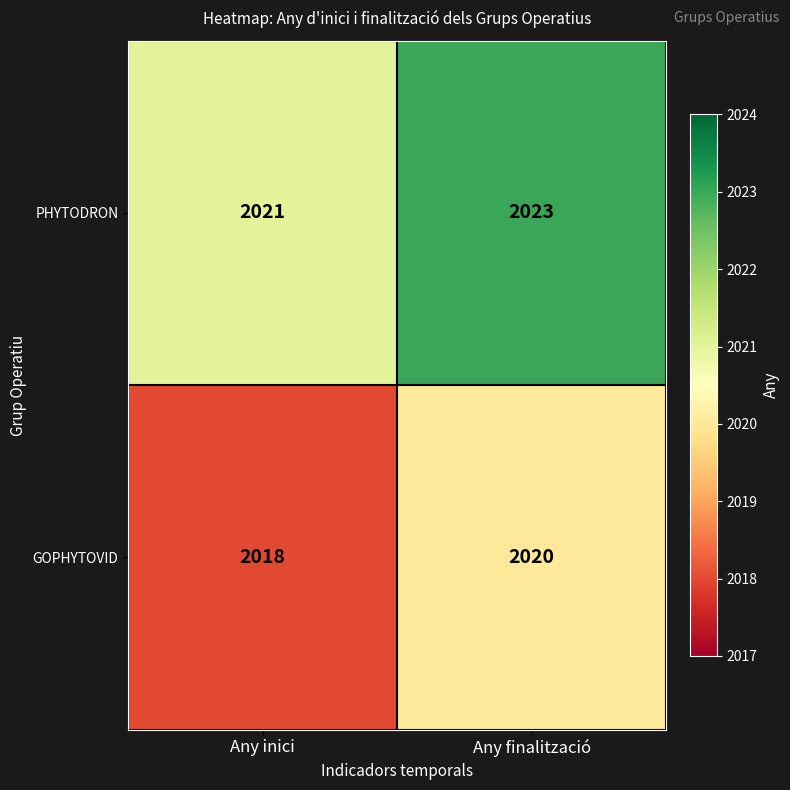

Reading left to right, list all the values displayed in this chart.

PHYTODRON: 2021	2023
GOPHYTOVID: 2018	2020